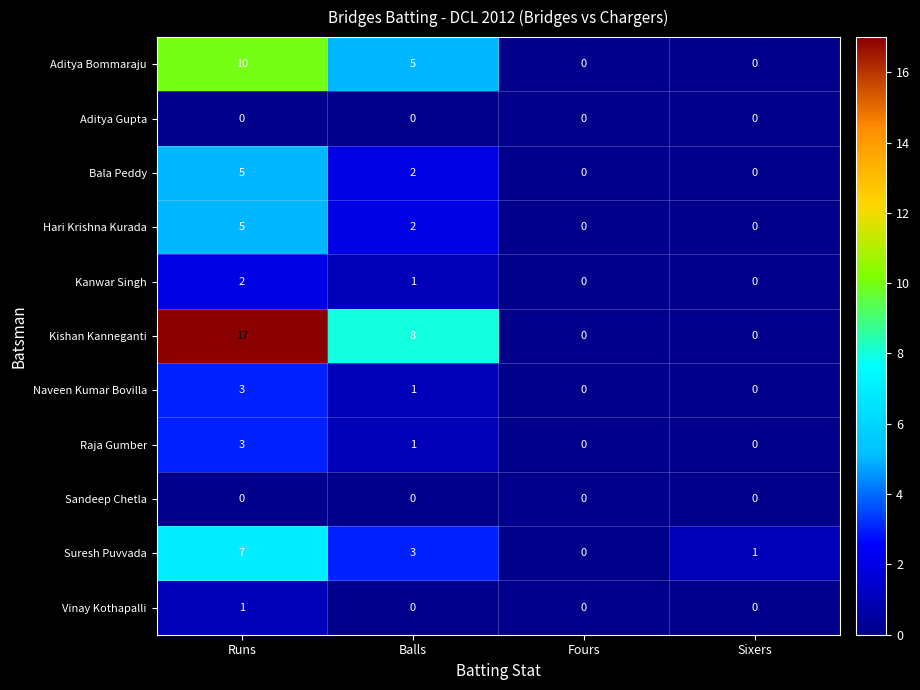

What is the spread (max minus min) of values at Balls?

8